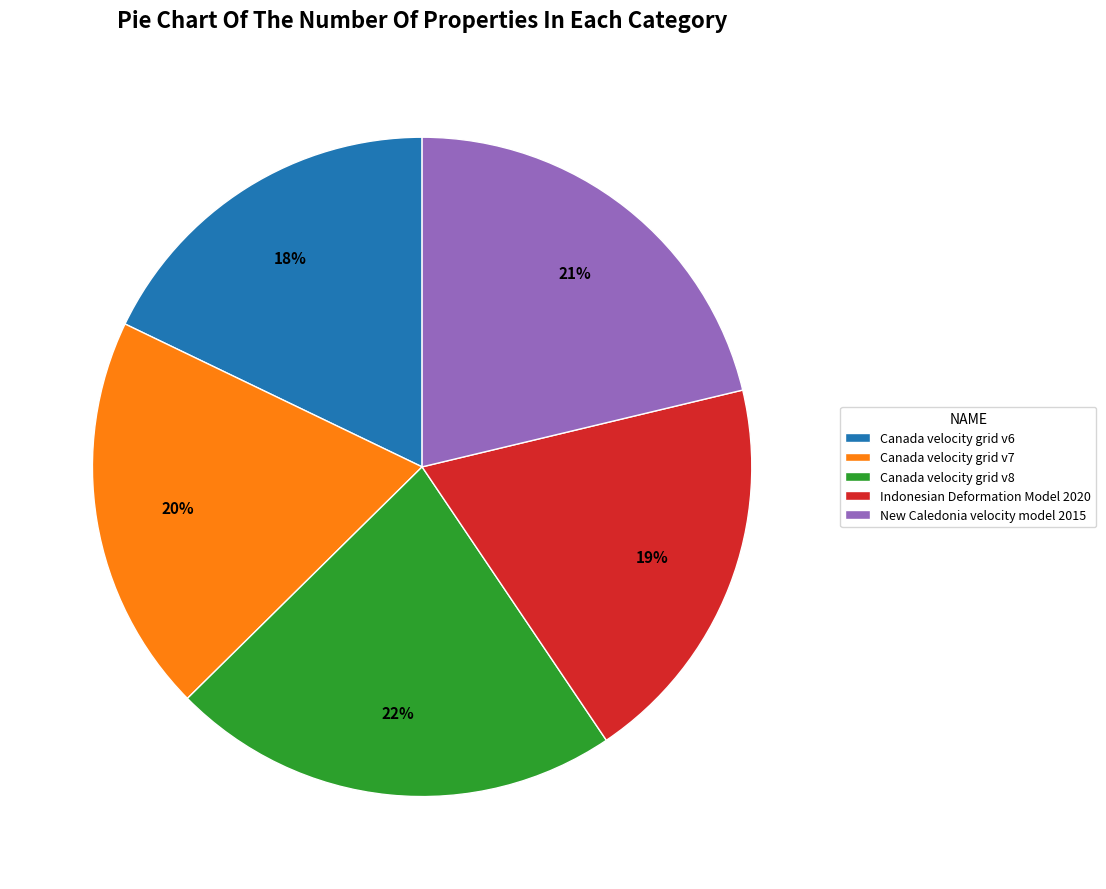

How many segments does this pie chart have?

5